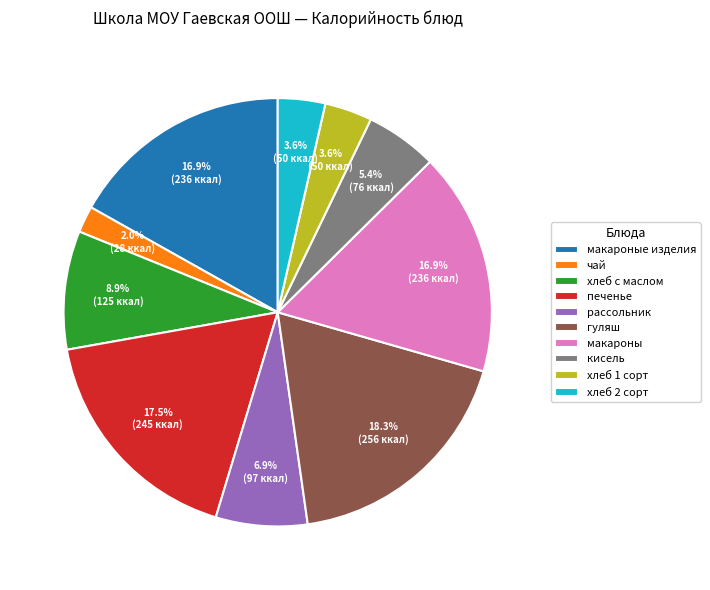

Is there a majority slice in this chart?

No